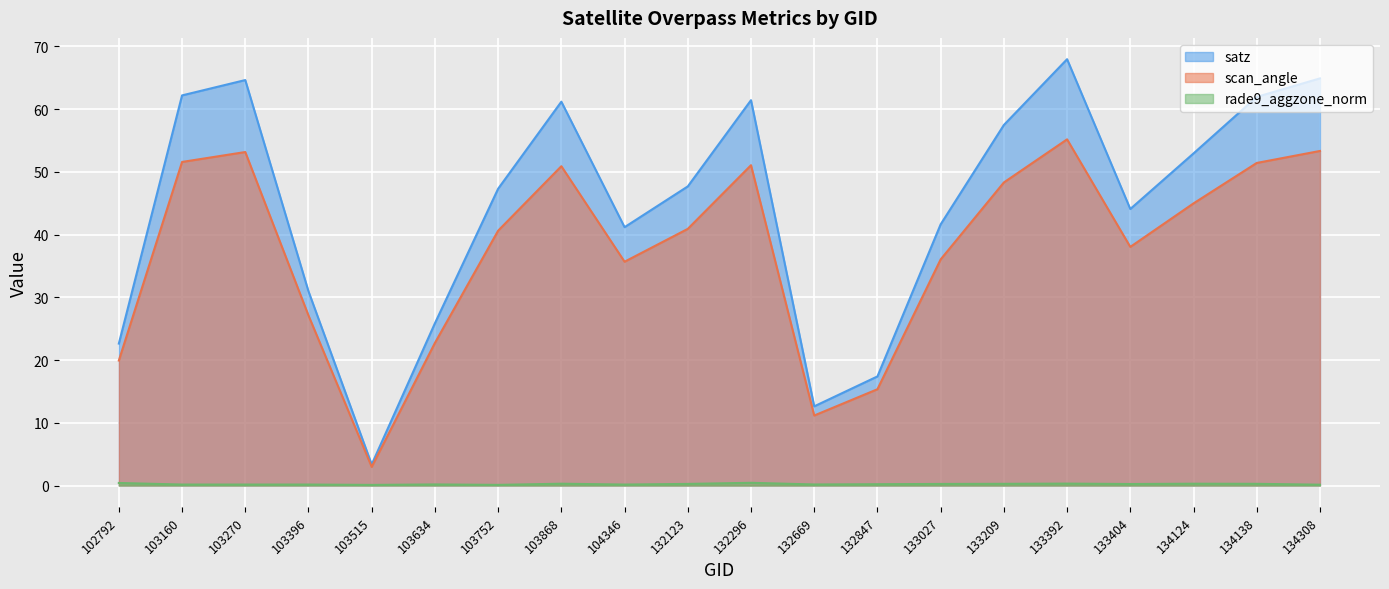

At which category is the sum across all series the highest?

133392